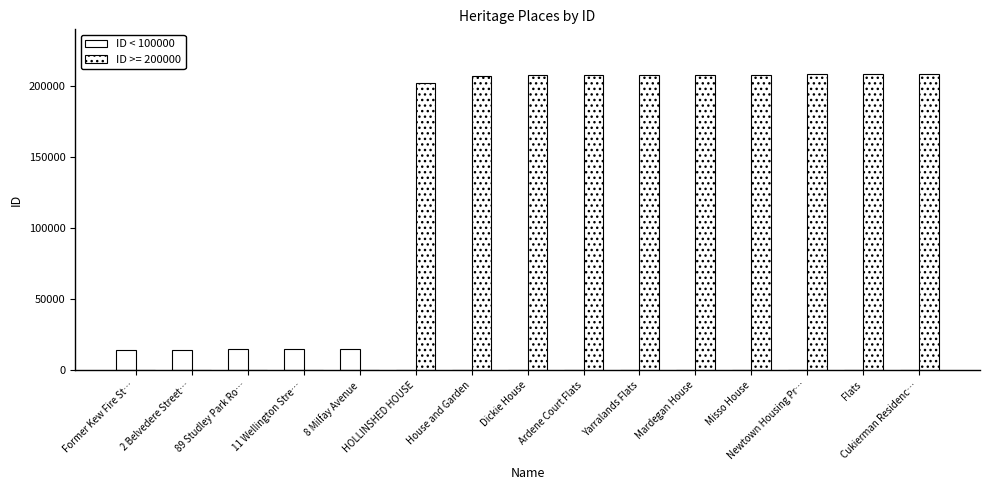

Does the chart contain stacked bars?

No